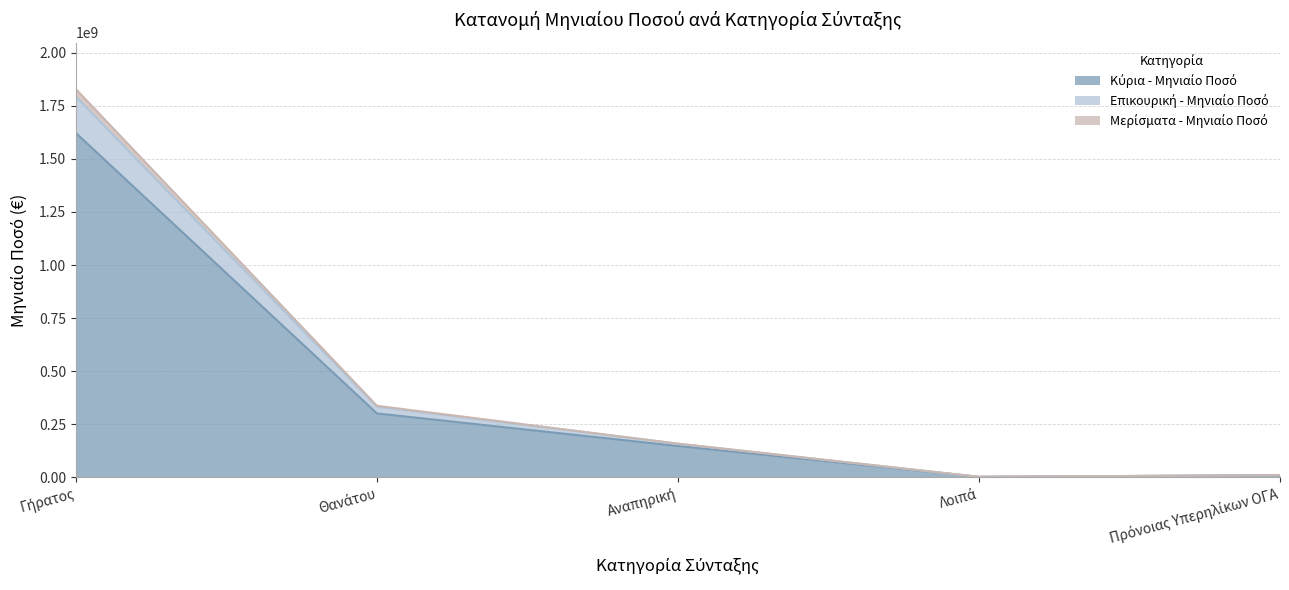

What position from the right is Αναπηρική?

3